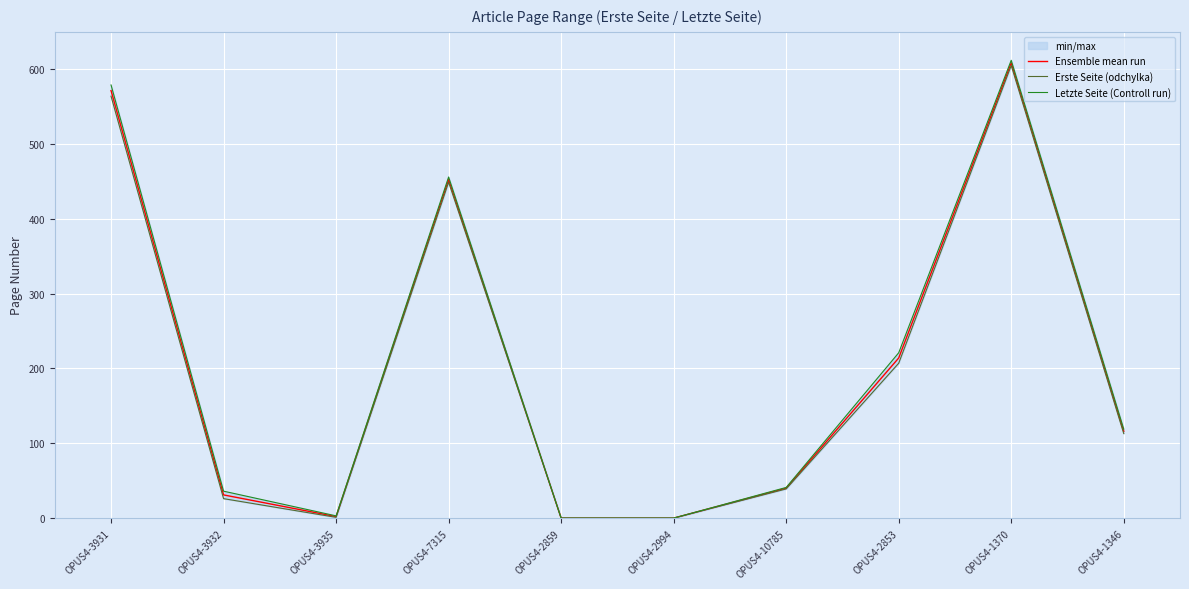

True or false: Ensemble mean run has a value of -219.5 at OPUS4-2859.

False